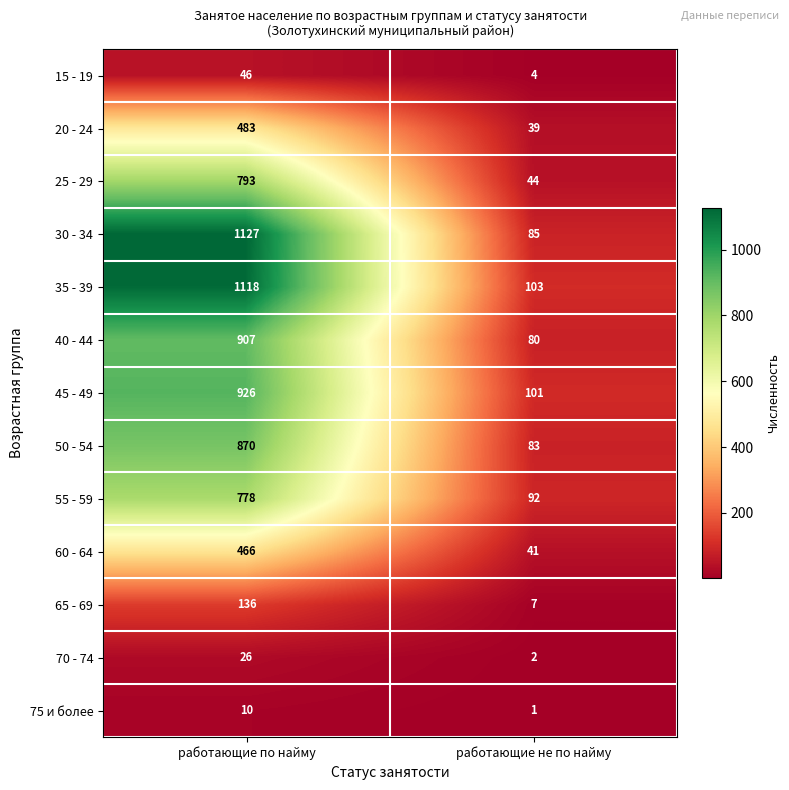

Rank the series by their maximum value, from highest to lowest.

30 - 34, 35 - 39, 45 - 49, 40 - 44, 50 - 54, 25 - 29, 55 - 59, 20 - 24, 60 - 64, 65 - 69, 15 - 19, 70 - 74, 75 и более